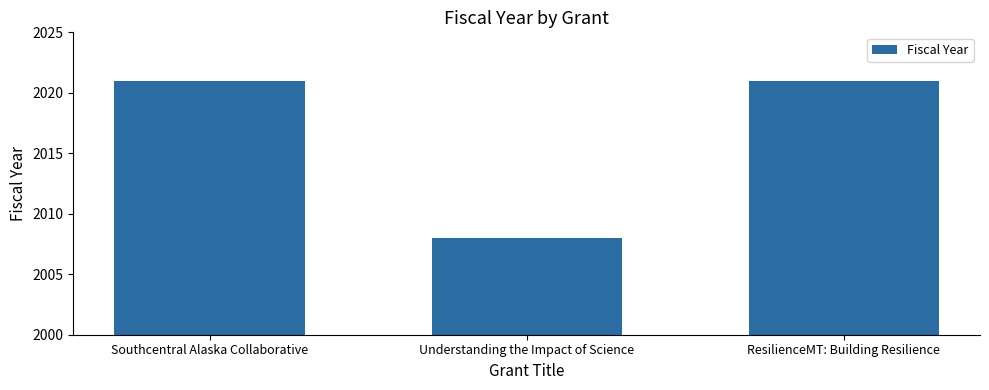

Reading left to right, transcribe all the data shown in this chart.

Southcentral Alaska Collaborative=2021	Understanding the Impact of Science=2008	ResilienceMT: Building Resilience=2021